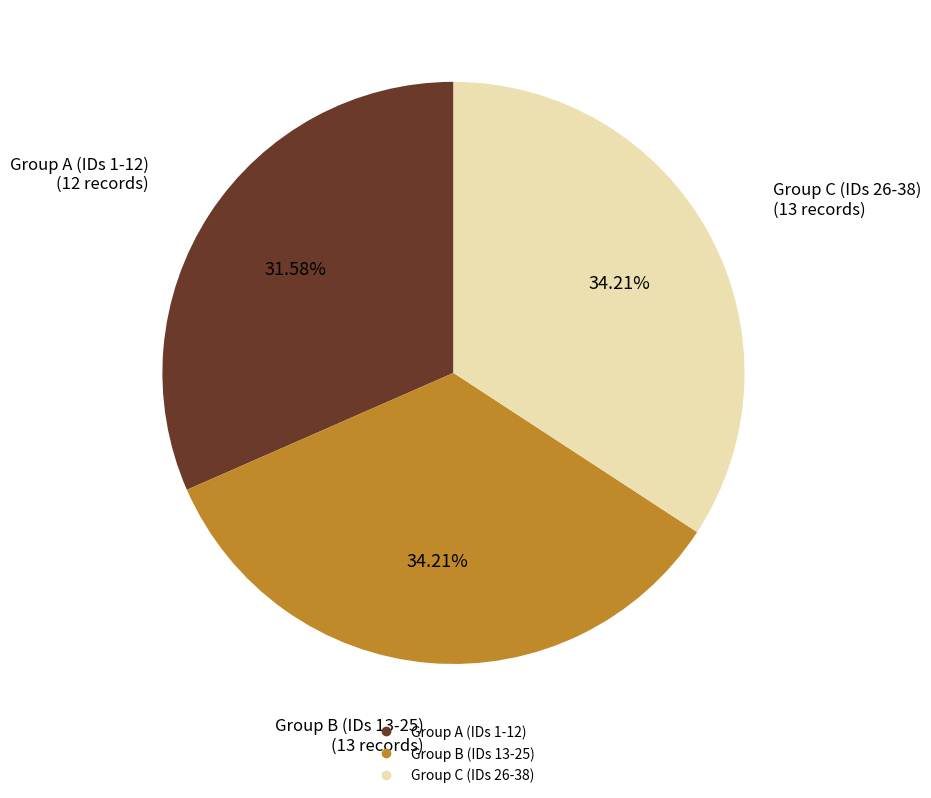

Does any single category account for the majority?

No